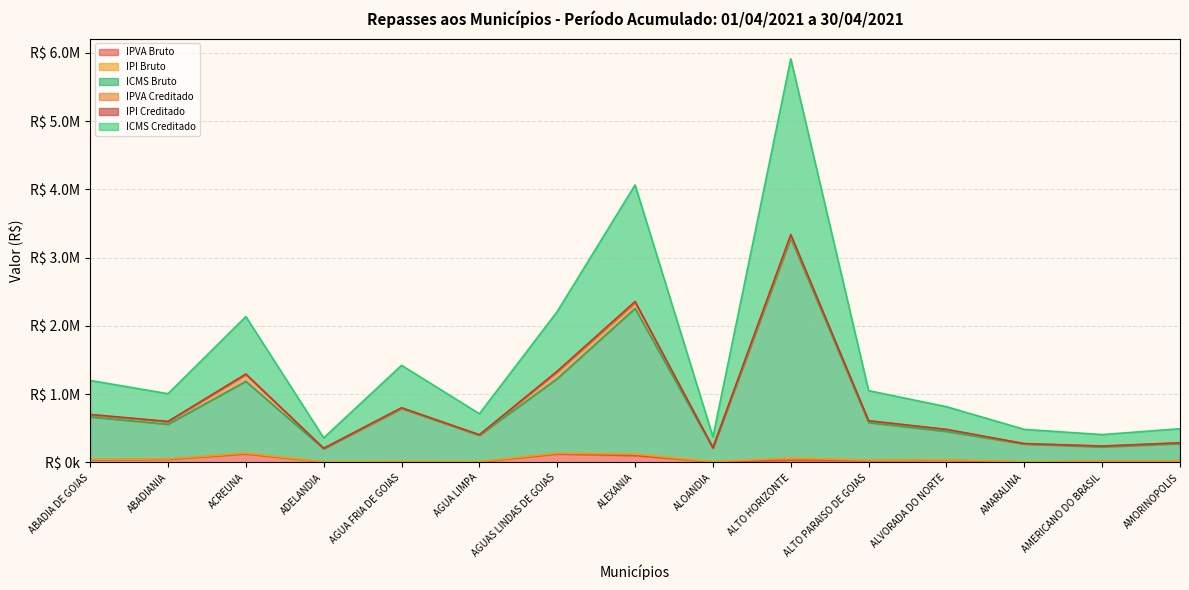

Which series has the largest range (max minus min)?

ICMS Bruto